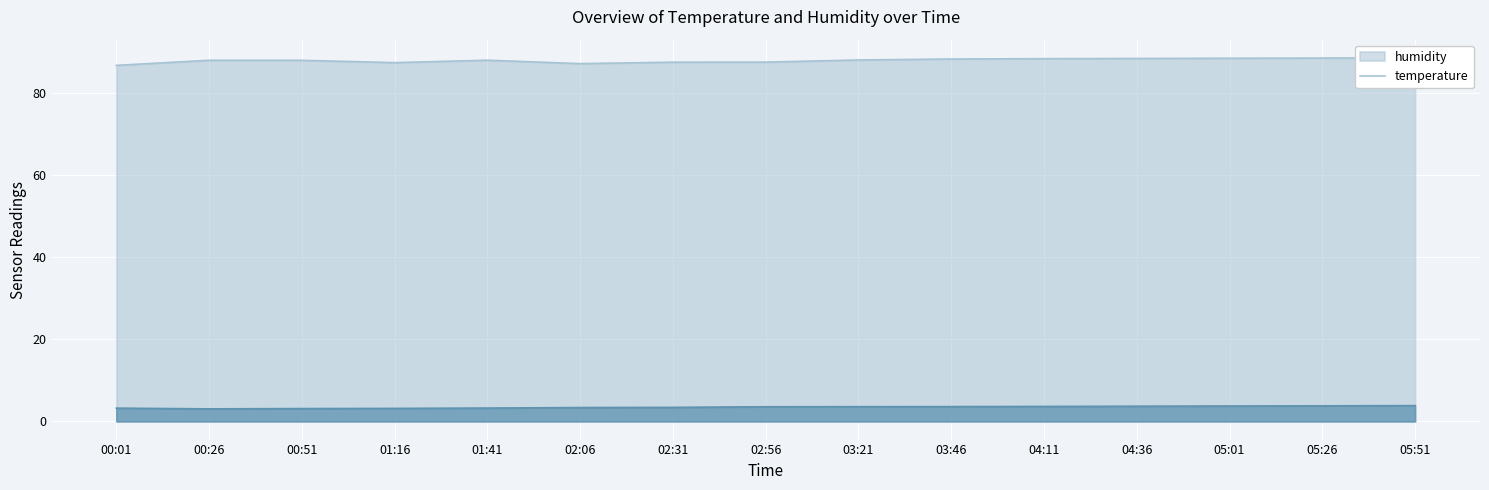

What is the minimum value for temperature?

3.1